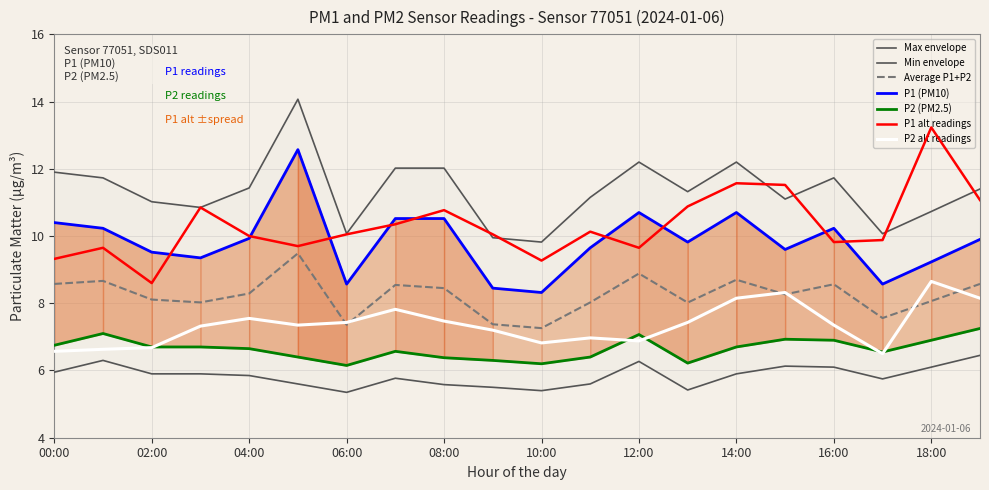

The P1 alt readings series shows 3.1 at 04:00. True or false?

False